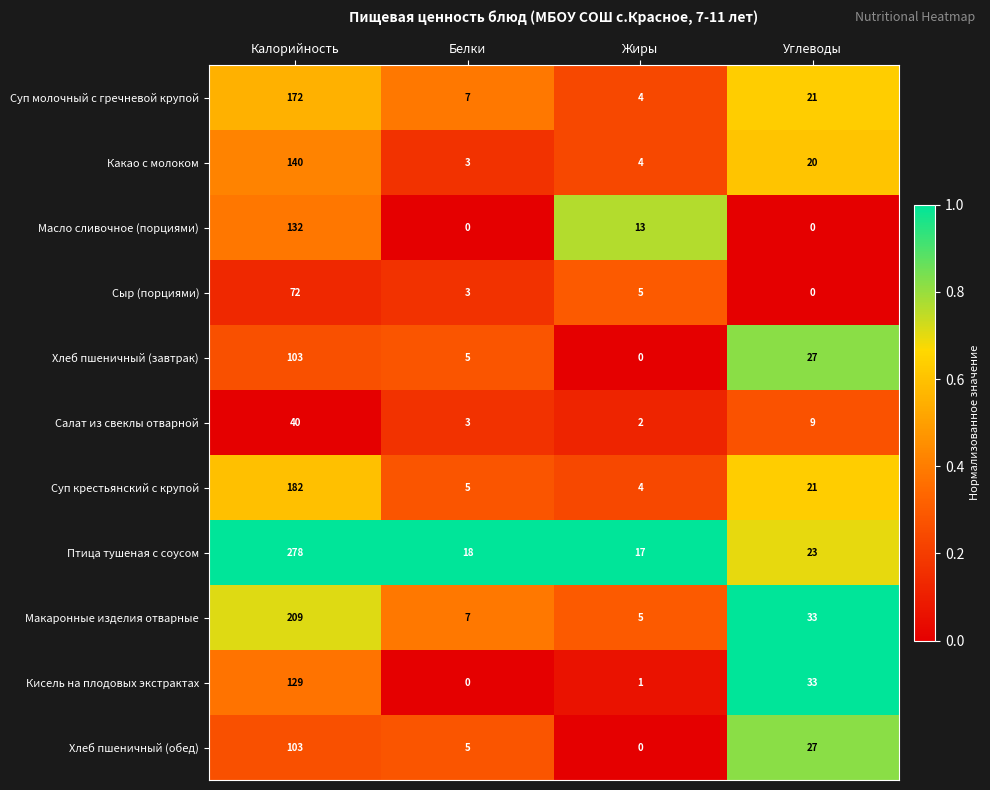

Rank the categories by Хлеб пшеничный (обед) value from highest to lowest.

Калорийность, Углеводы, Белки, Жиры